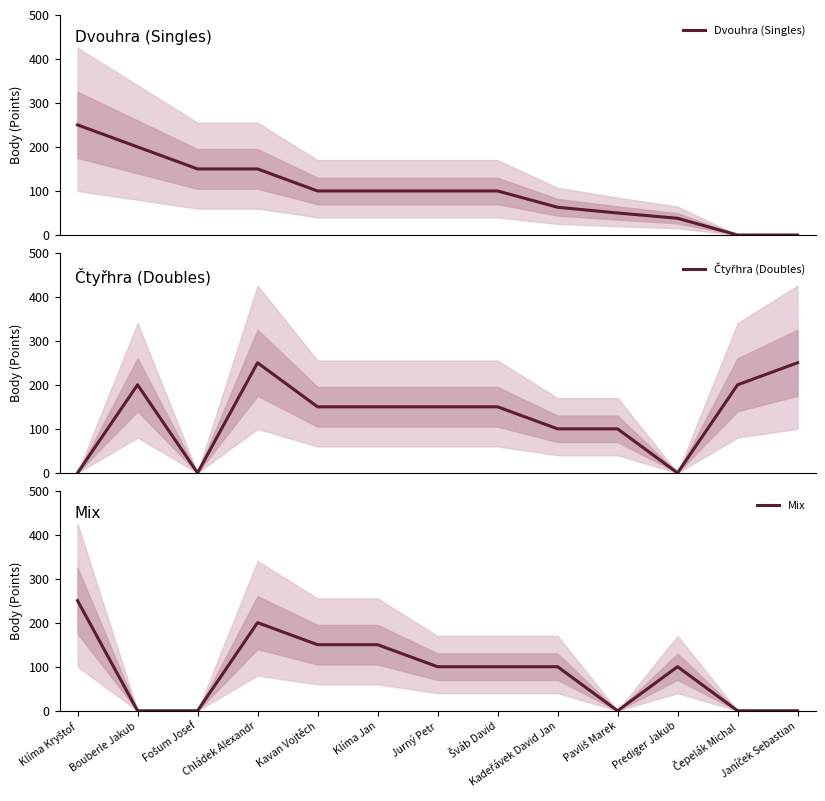

Read the Dvouhra (Singles) value at Jurný Petr, to the nearest 10.

100